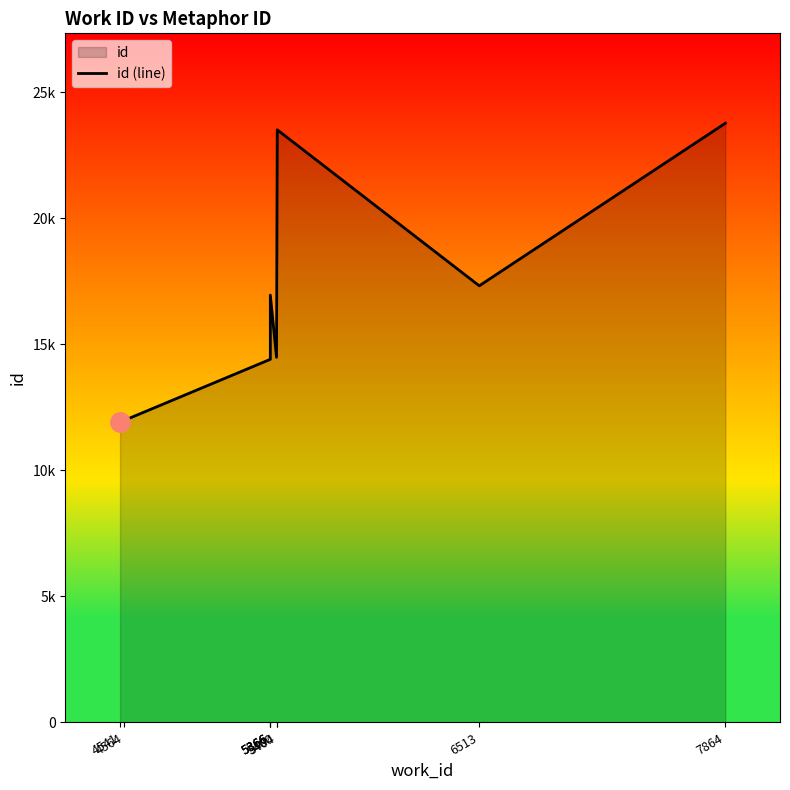

List the labels in order of value, smallest first.

4541, 4564, 5366, 5366, 5400, 5366, 6513, 5404, 7864